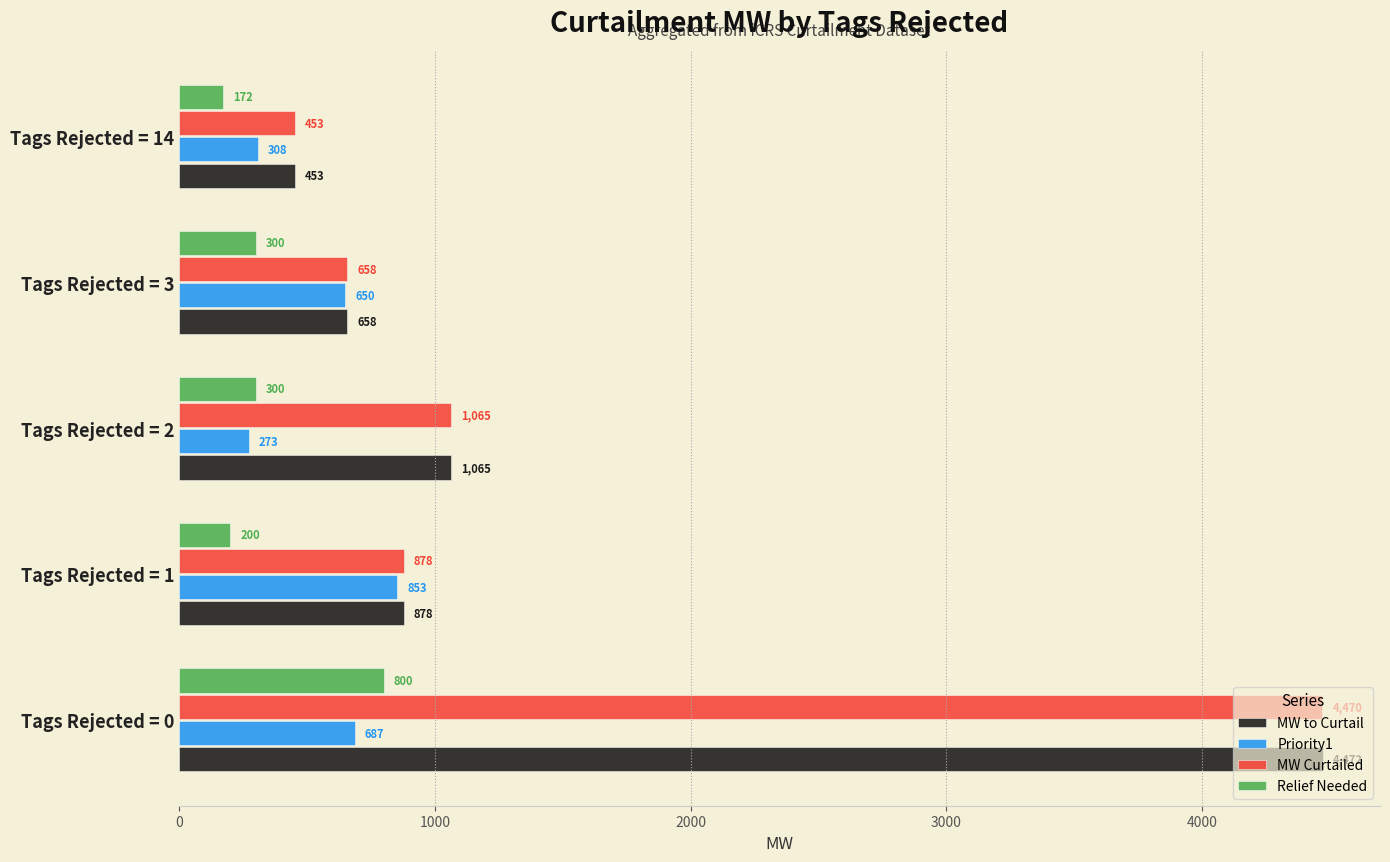

The MW Curtailed series shows 610 at Tags Rejected = 2. True or false?

False